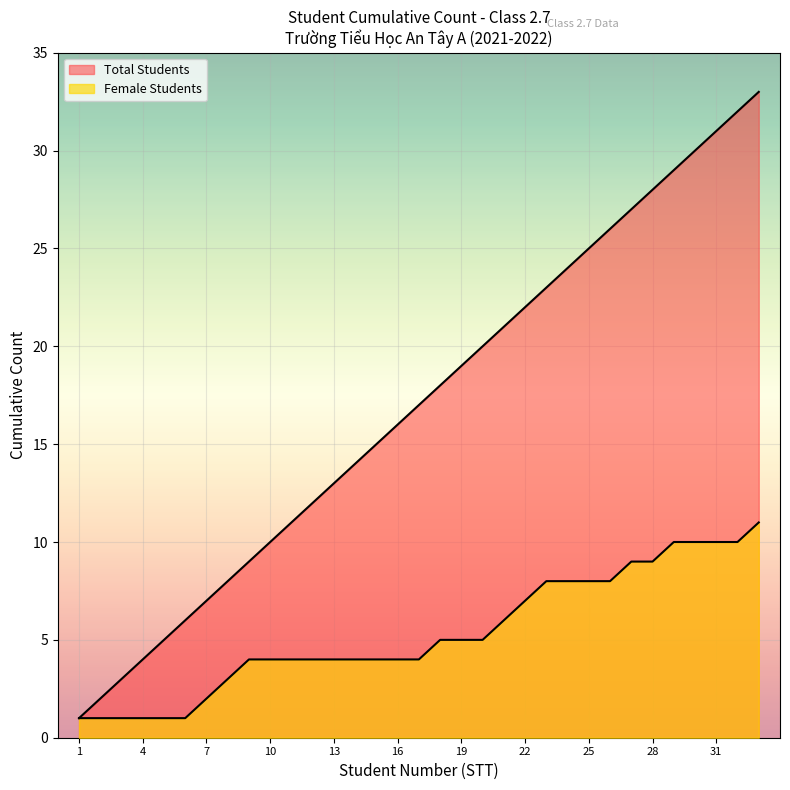

Which category has the lowest value in the Female Students series?

1